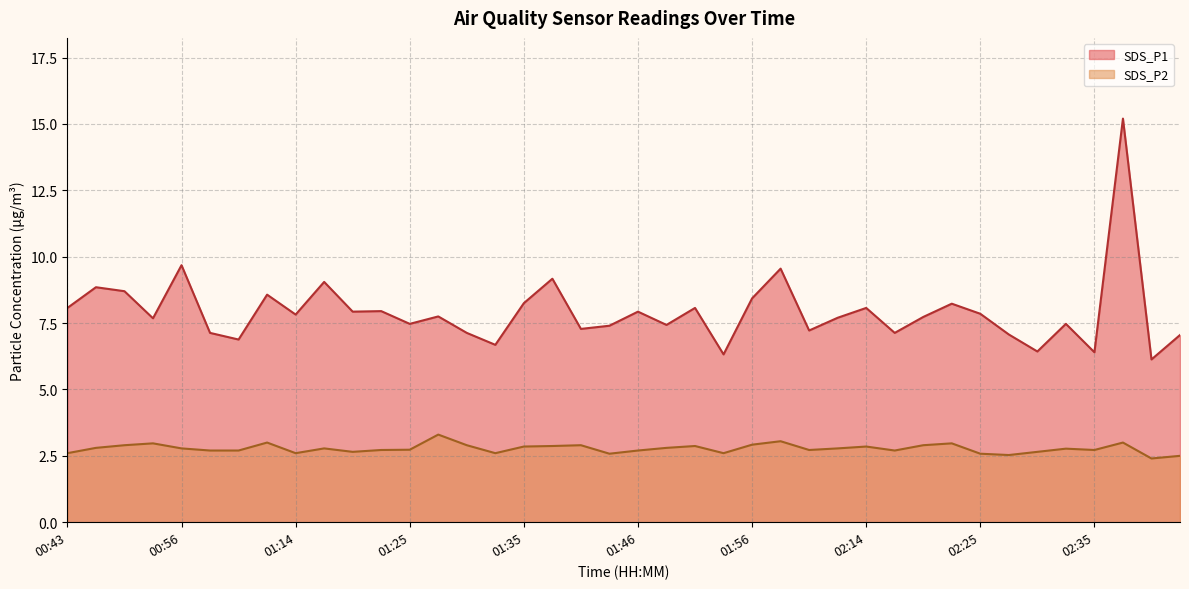

Does the chart have visible grid lines?

Yes